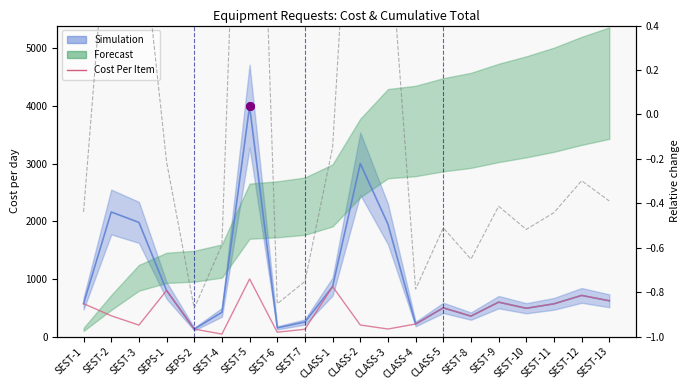

Which has a higher value, SEST-13 or SEST-8?

SEST-13